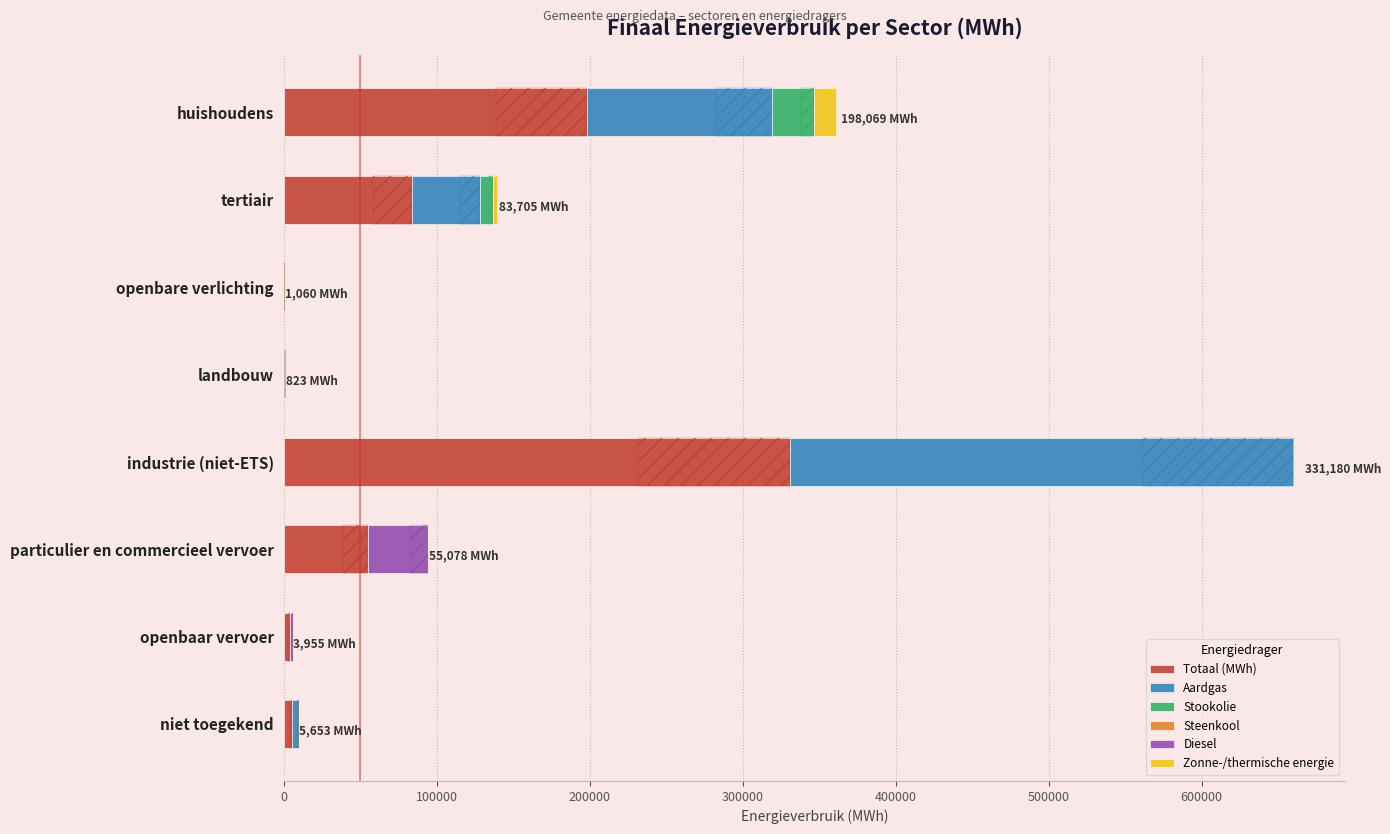

What is the minimum value for Totaal (MWh)?

822.6